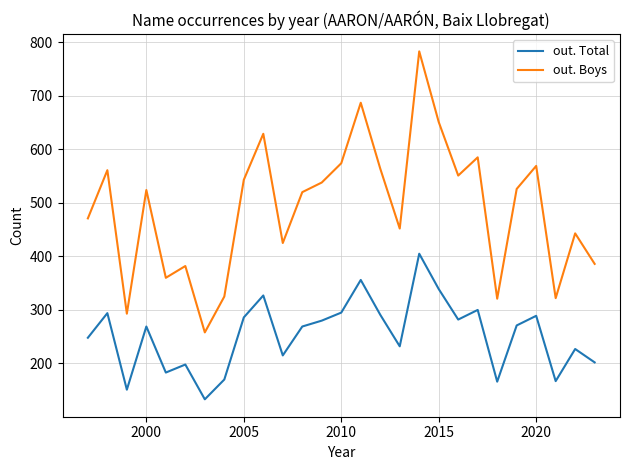

What is the sum of all out. Boys values?

13243